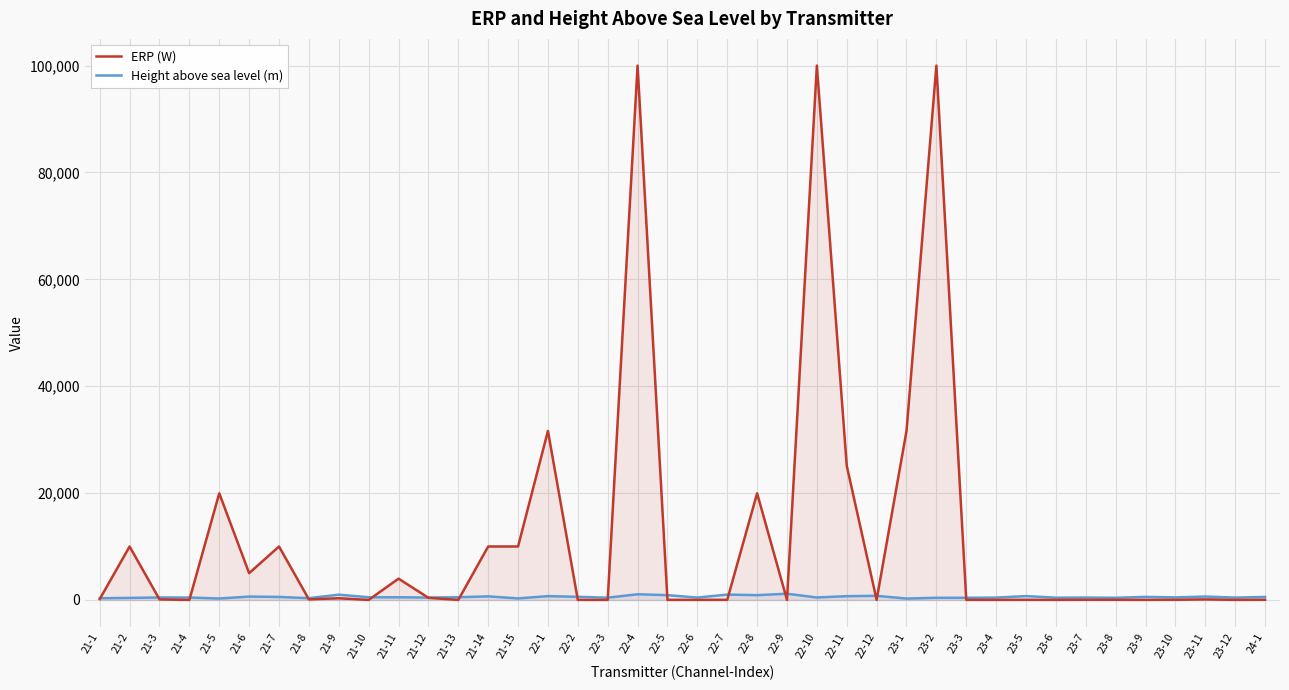

Reading left to right, list all the values displayed in this chart.

ERP (W): 158	10000	100	1	19952	5011	10000	100	316	1	3981	398	3	10000	10000	31622	10	5	100000	10	10	19	19952	10	100000	25118	10	31622	100000	10	10	19	10	25	19	10	31	100	10	25
Height above sea level (m): 320	378	459	445	265	623	560	325	989	495	499	439	502	667	285	708	582	420	1060	895	440	997	895	1159	457	701	765	258	399	402	435	718	415	445	404	565	472	630	436	553